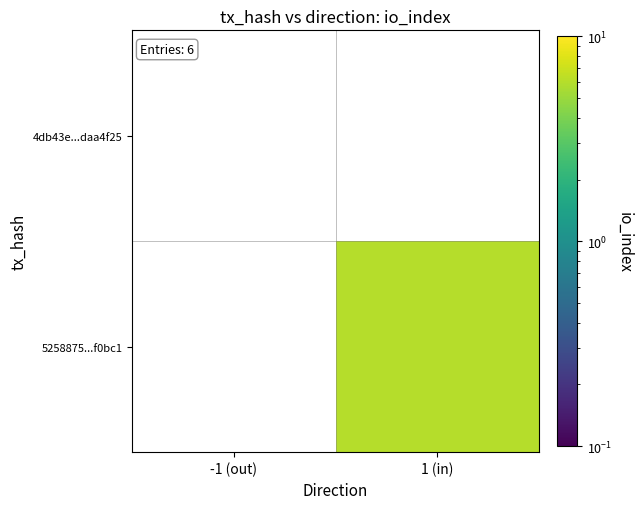

At how many categories does at least one series exceed 1?

1